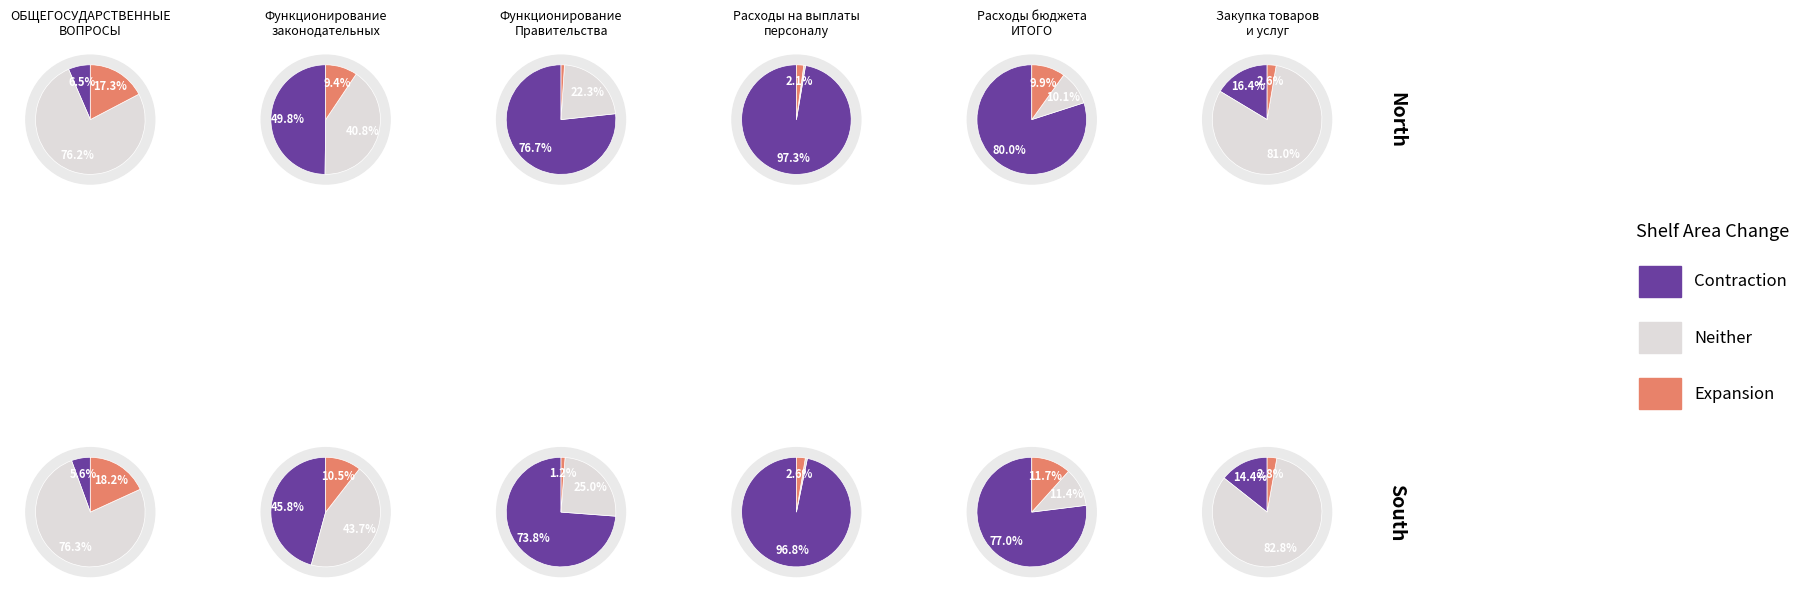

Is there a majority slice in this chart?

Yes